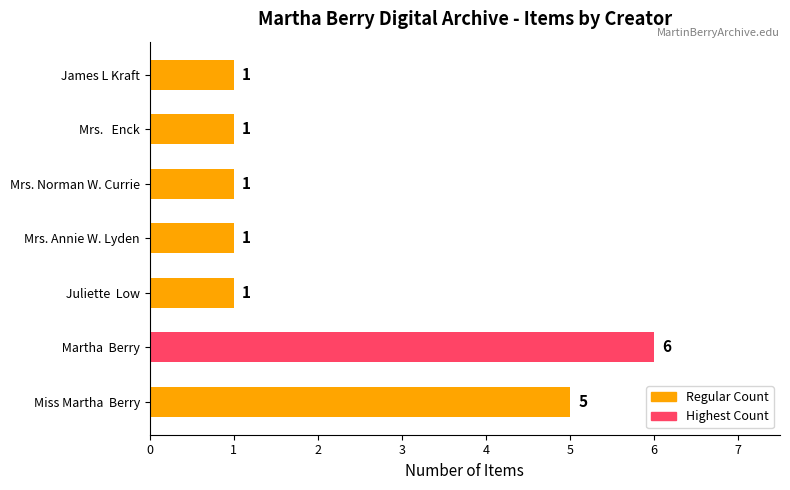

Which category has the highest value across all series?

 Martha  Berry